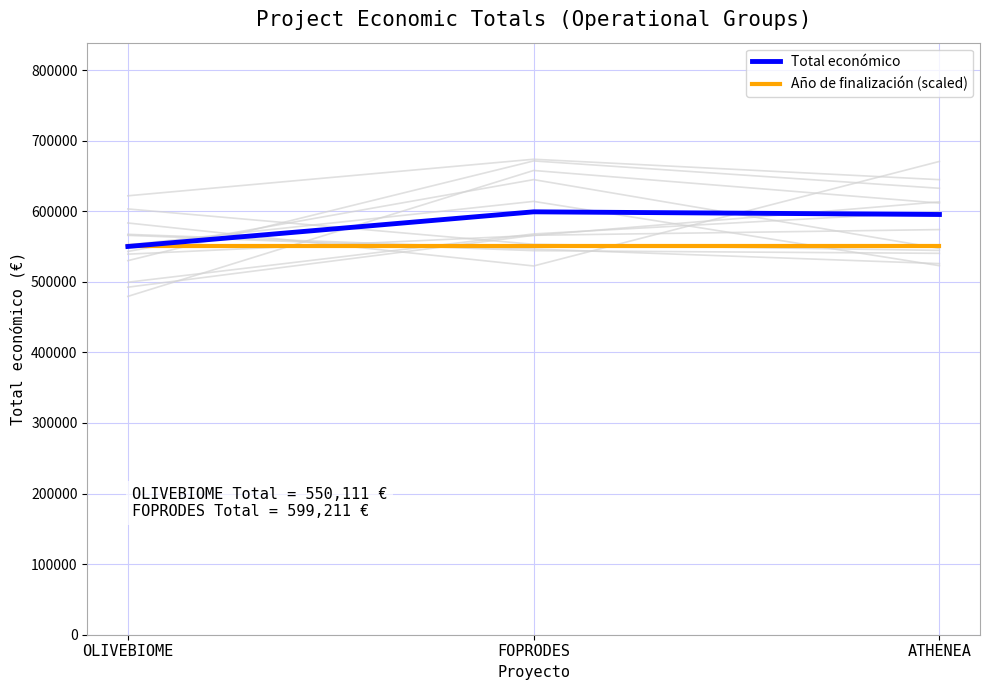

Reading left to right, list all the values displayed in this chart.

Total económico: OLIVEBIOME=550111	FOPRODES=599211	ATHENEA=595436
Año de finalización (scaled): OLIVEBIOME=550111	FOPRODES=550111	ATHENEA=550111